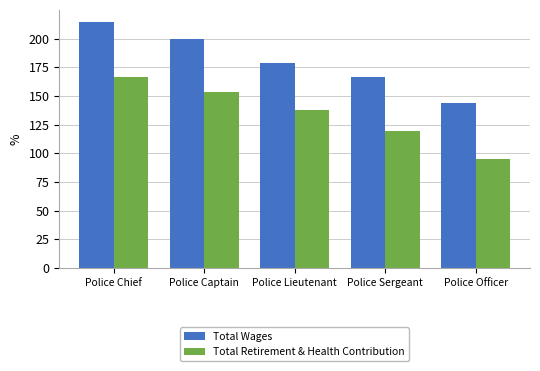

What are all the series names shown in the legend?

Total Wages, Total Retirement & Health Contribution